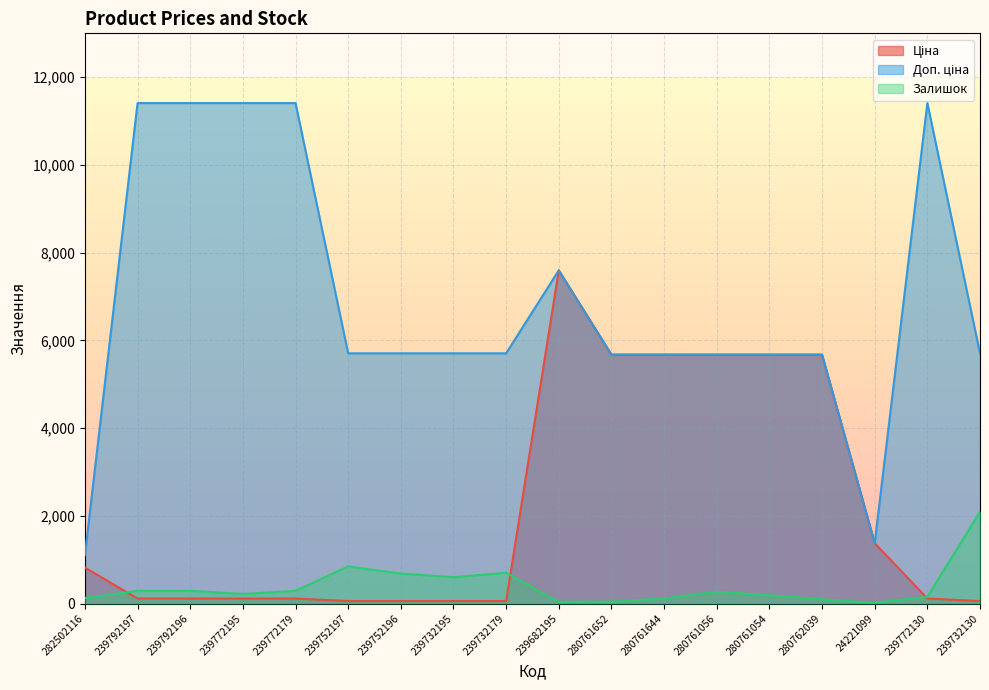

What is the greatest value displayed?

11410.0